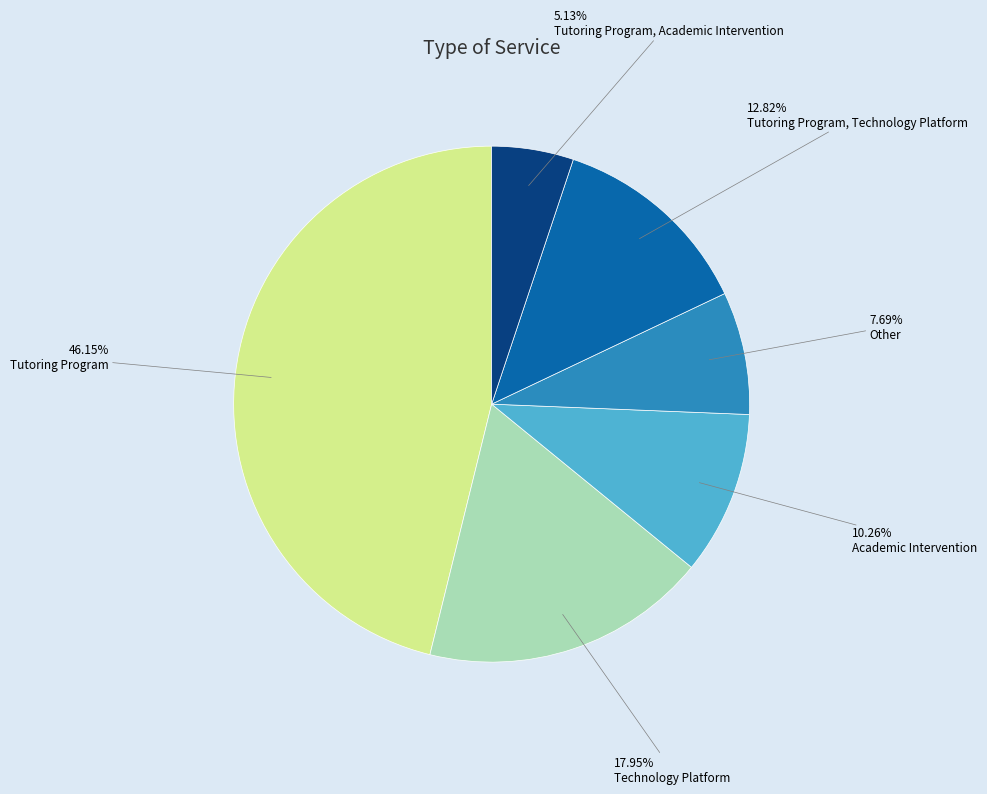

Does any single category account for the majority?

No